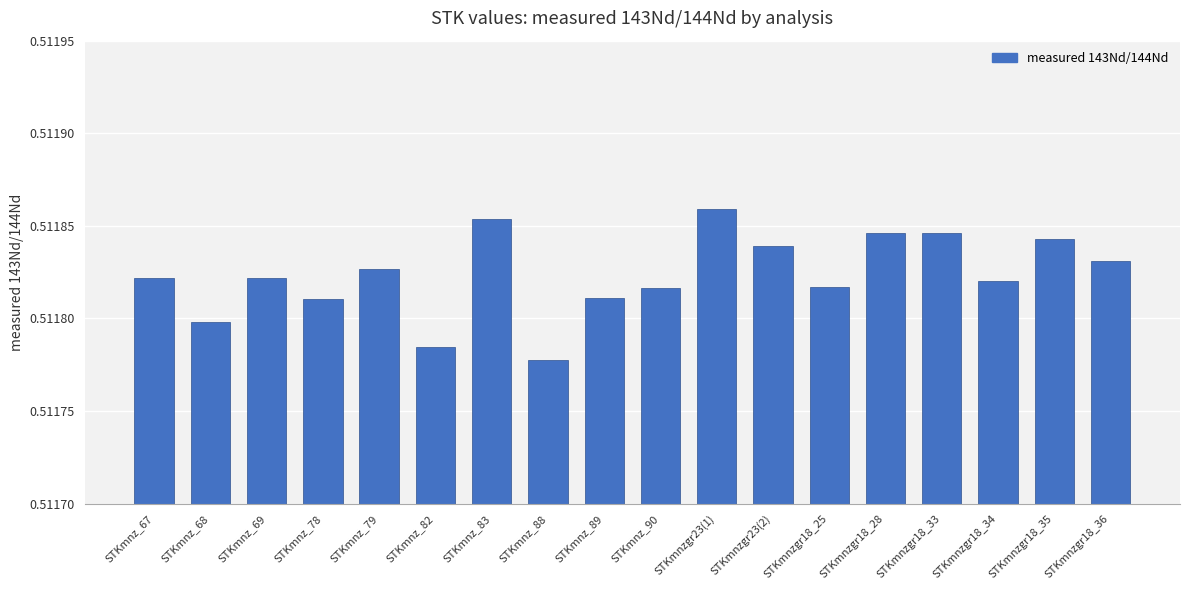

The chart shows a value of 0.2 at STKmnzgr18_36. True or false?

False